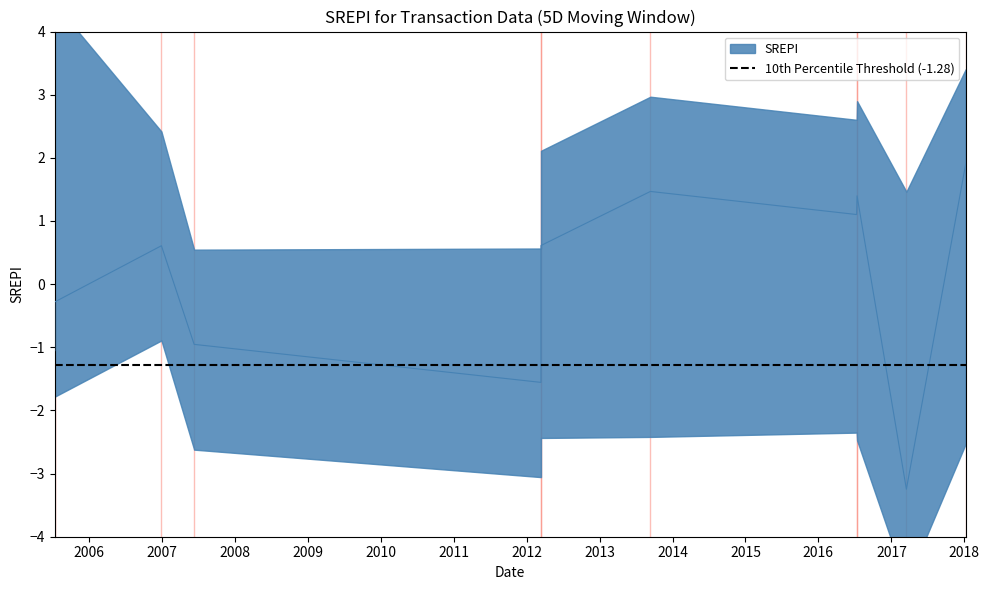

Reading left to right, what are all the values shown in this chart?

2005-07-13=-1.1	2005-07-13=-0.3	2006-12-29=0.6	2007-06-11=-1.0	2012-03-13=-1.6	2012-03-13=0.6	2013-09-12=1.5	2016-07-11=1.1	2016-07-13=1.4	2017-03-17=-3.2	2018-01-08=1.9